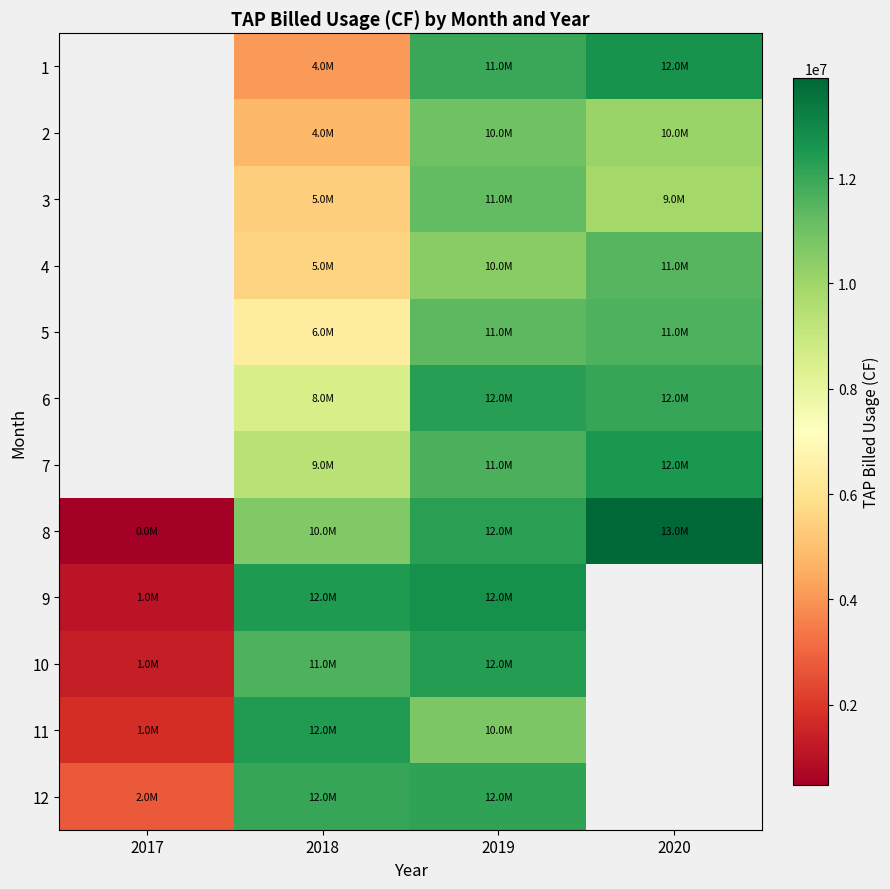

What is the minimum value shown in the chart?

471400.0